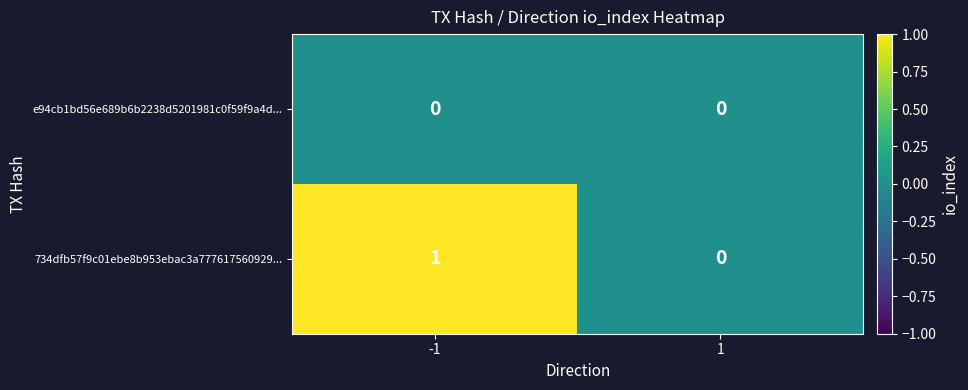

List the series in order of their overall mean, lowest first.

e94cb1bd56e689b6b2238d5201981c0f59f9a4d..., 734dfb57f9c01ebe8b953ebac3a777617560929...